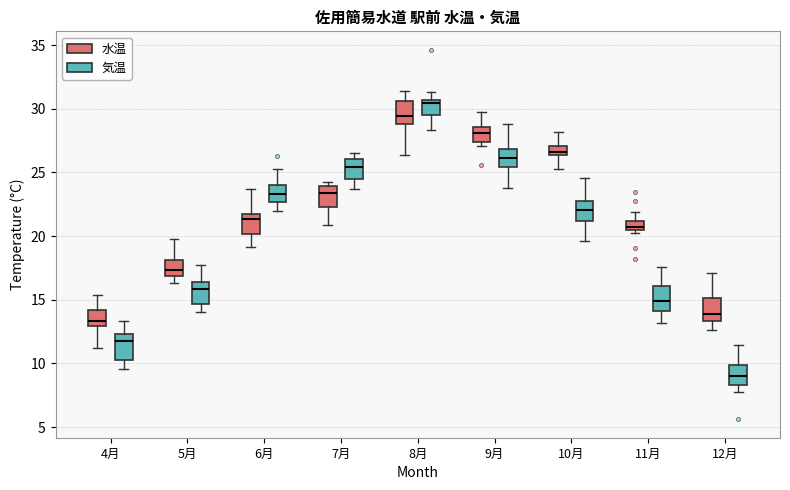

Which box's median line is the highest?

8月 (気温)